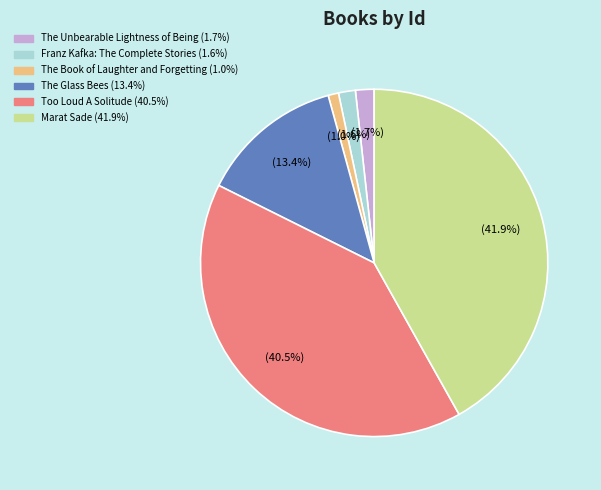

Which category has the smallest portion of the pie?

The Book of Laughter and Forgetting